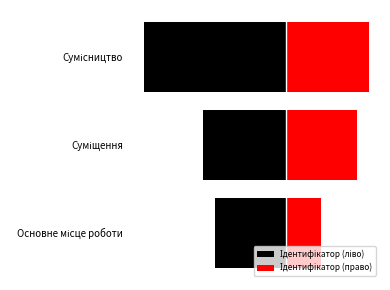

Rank the series by their maximum value, from lowest to highest.

Ідентифікатор (ліво), Ідентифікатор (право)